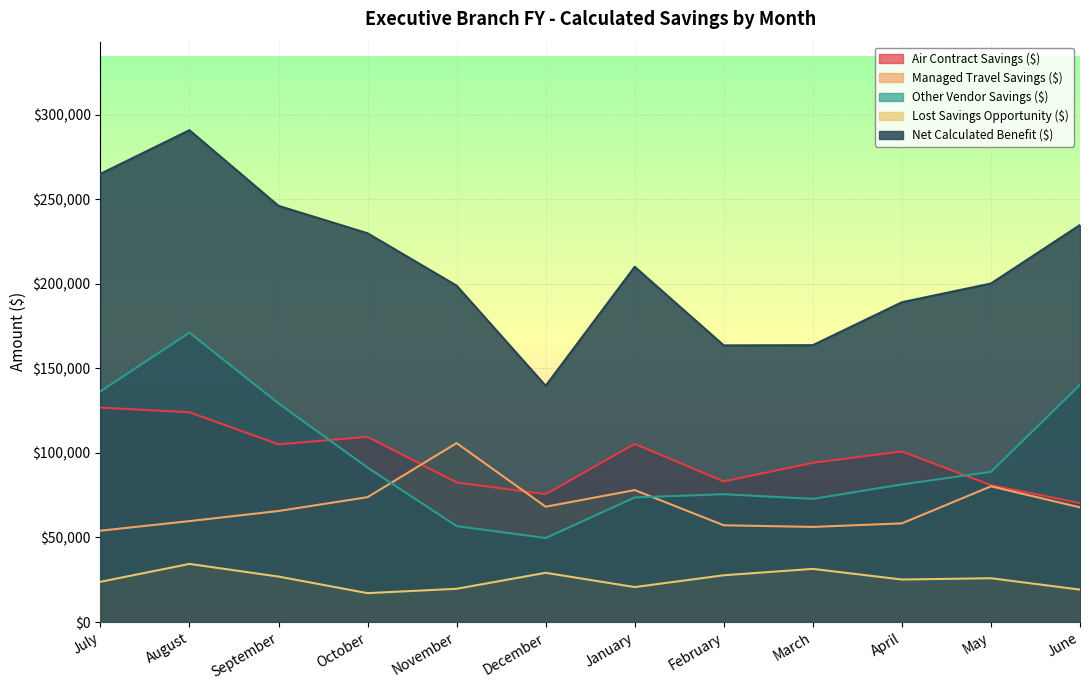

True or false: Managed Travel Savings ($) and Net Calculated Benefit ($) intersect in this chart.

False